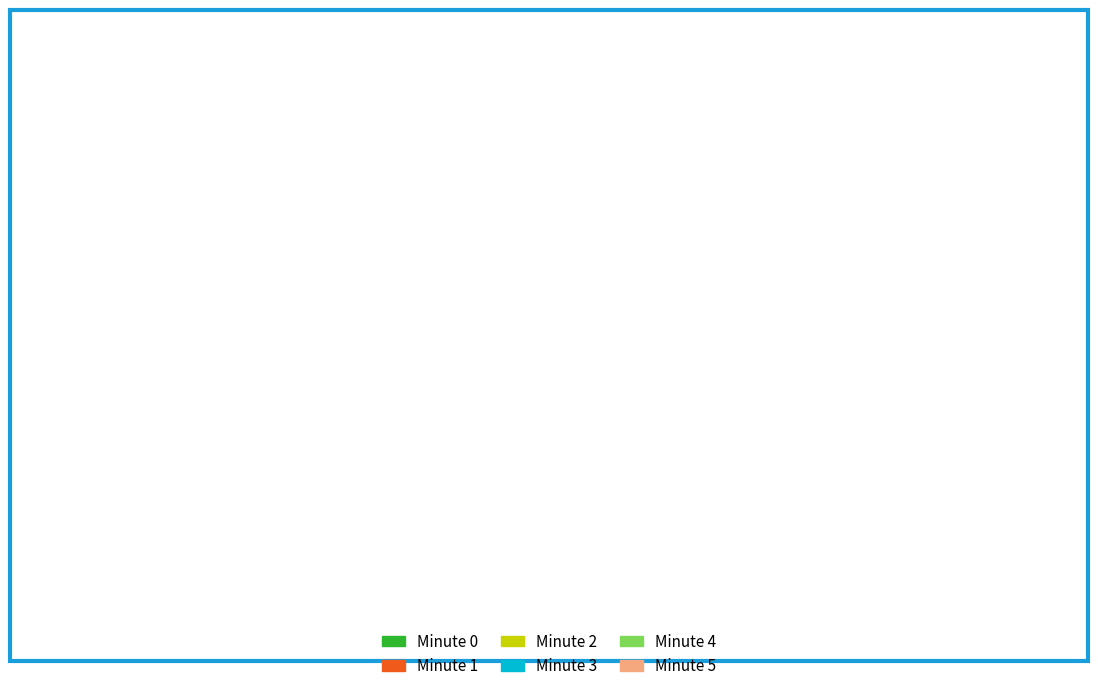

How many segments does this pie chart have?

6